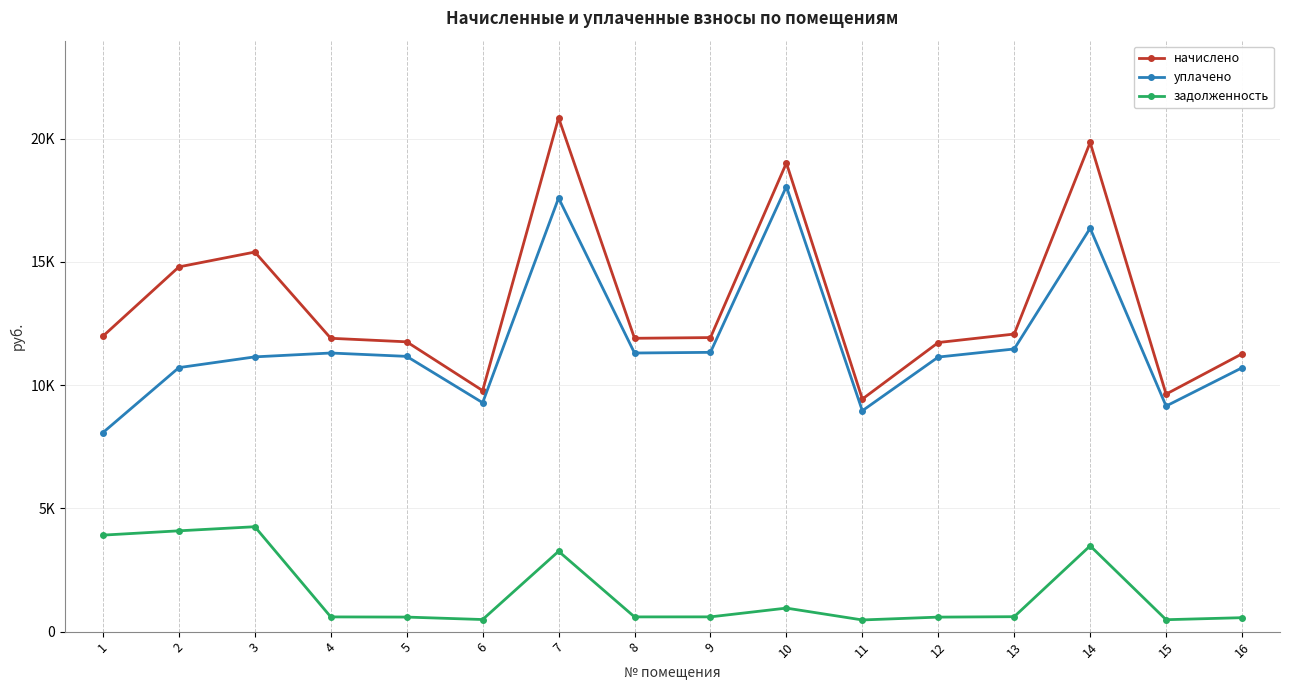

Where does the начислено series first go above 11930?

1